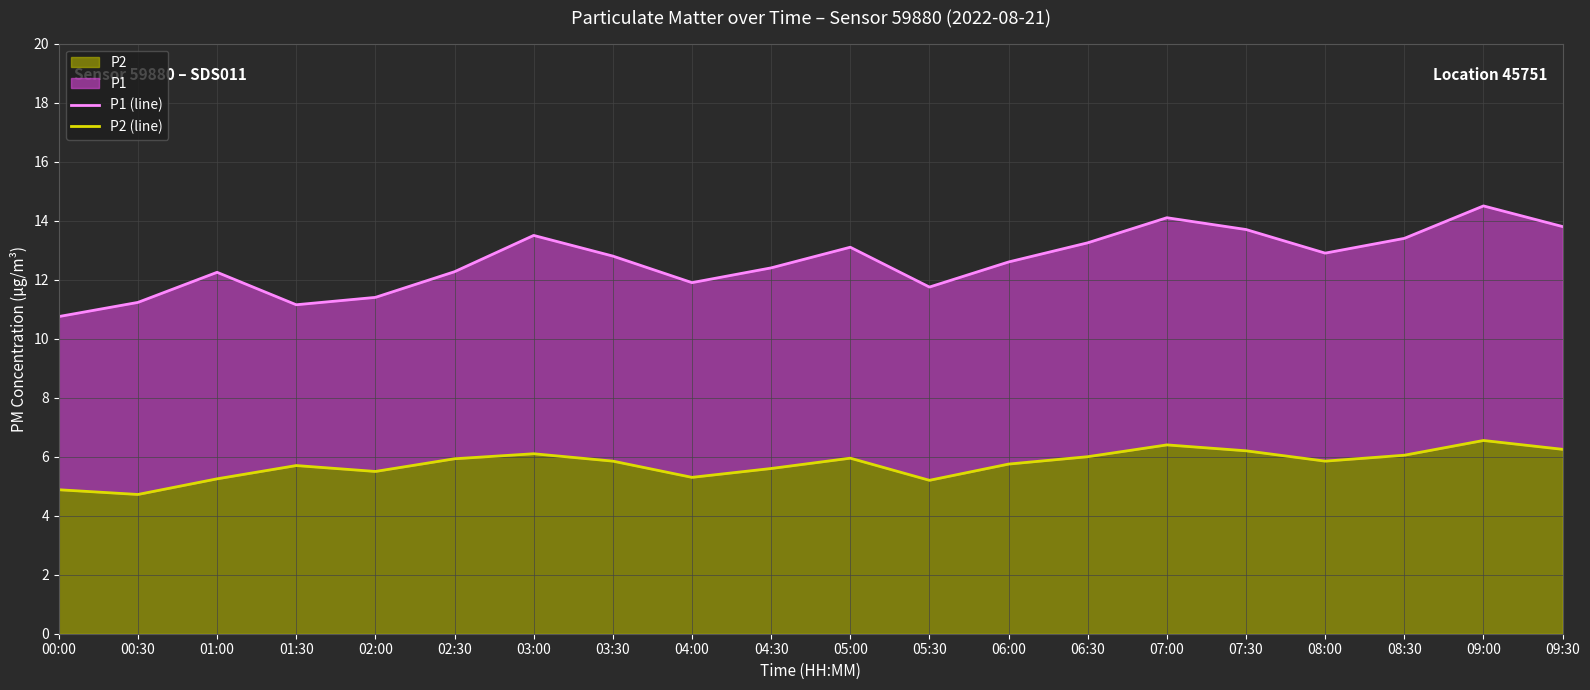

The value of P1 (line) at 03:00 is 13.5. True or false?

True